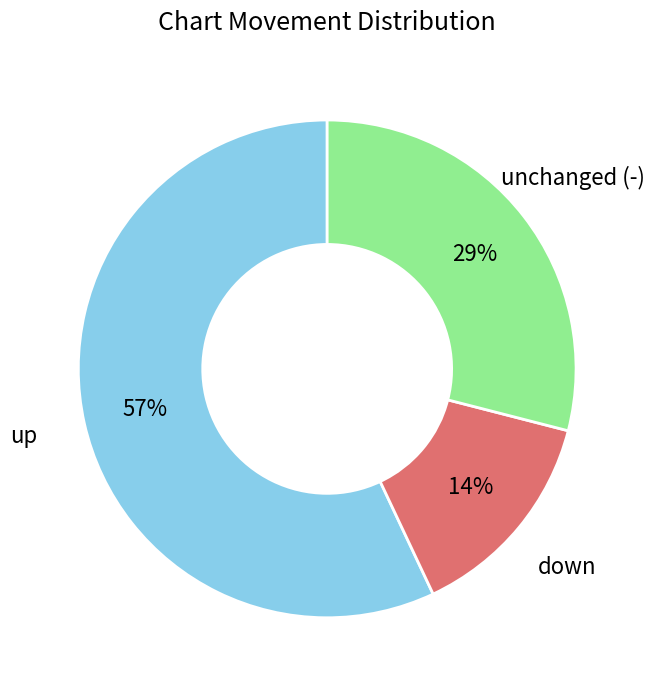

To the nearest percent, what is the difference between the largest and smallest slice percentages?

43%